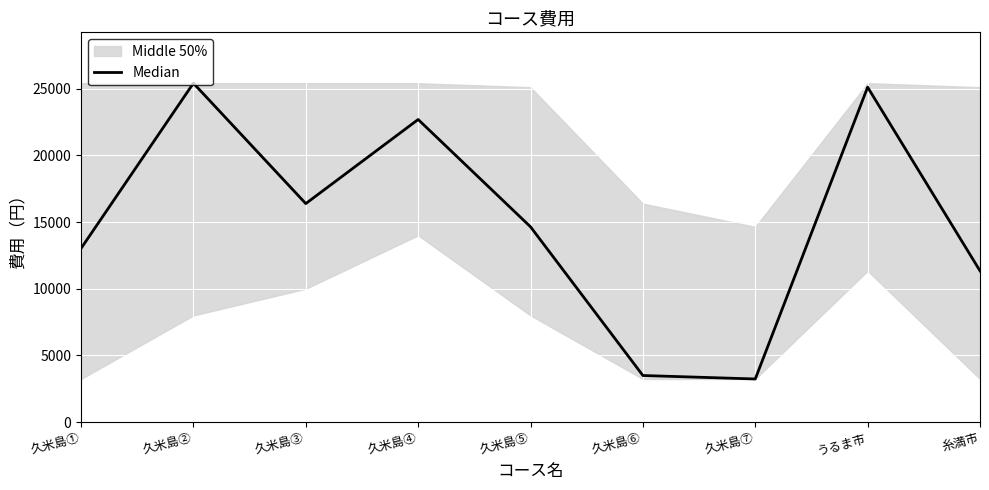

What is the smallest value displayed?

3240